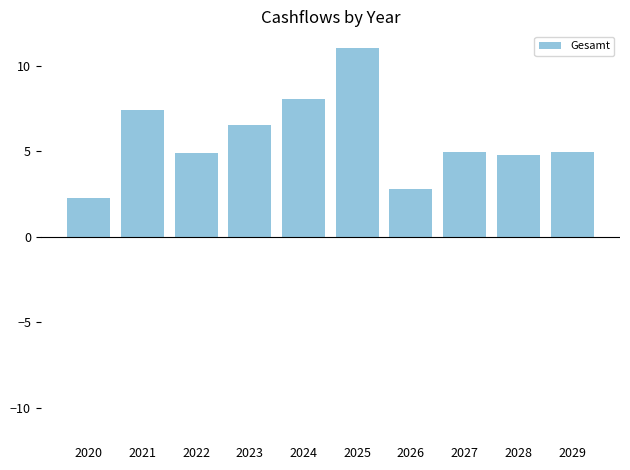

Reading left to right, list all the values displayed in this chart.

2.3	7.4	4.9	6.5	8.0	11.0	2.8	4.9	4.8	4.9